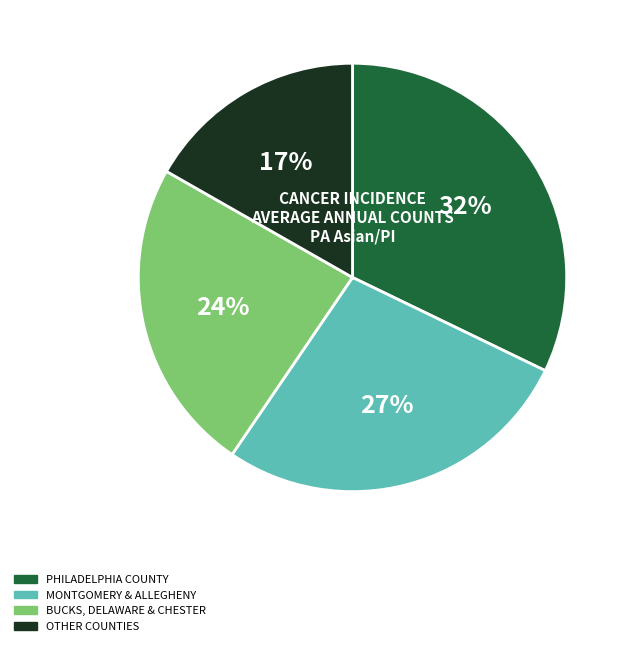

To the nearest percent, what is the average slice percentage?

25%